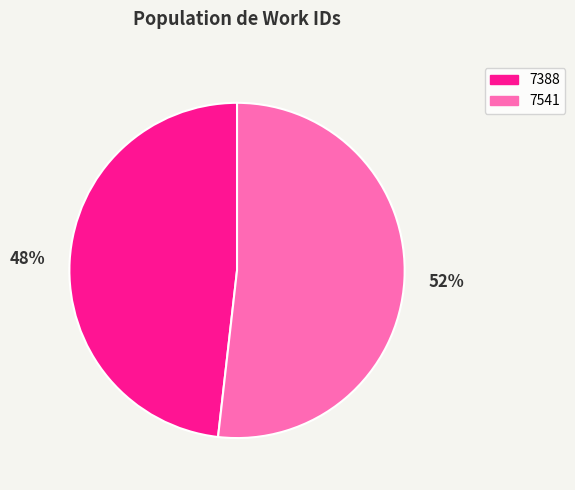

Rank the categories by value from highest to lowest.

7541, 7388